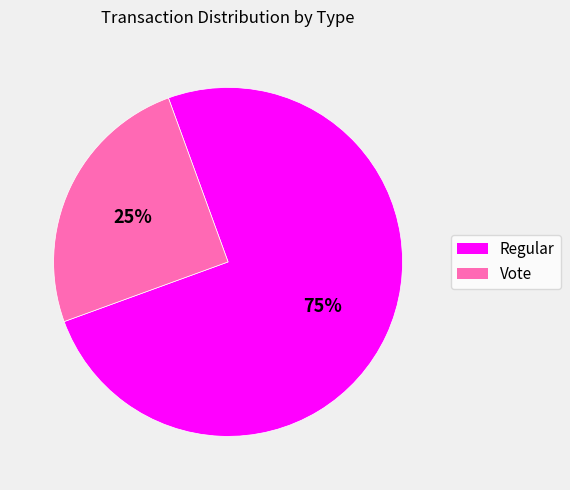

What is the largest slice in the pie chart?

Regular